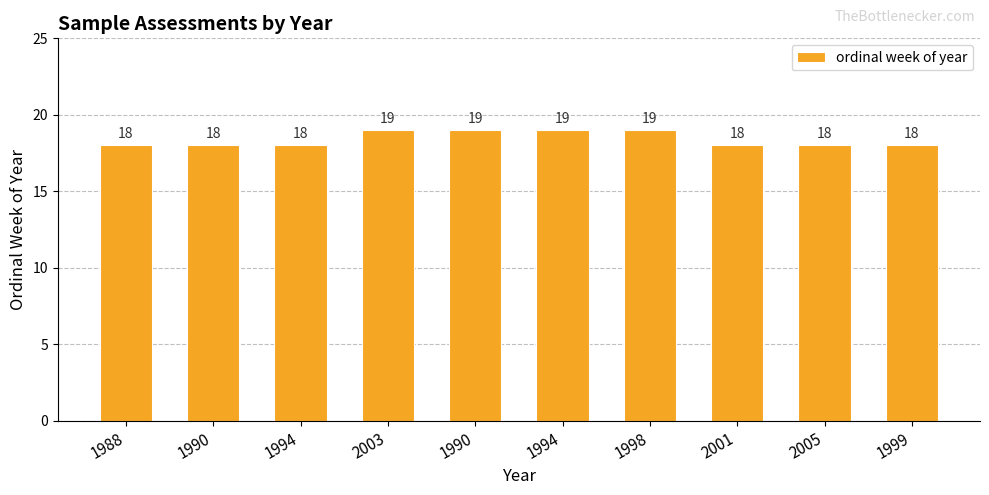

Count the number of categories in the chart.

10